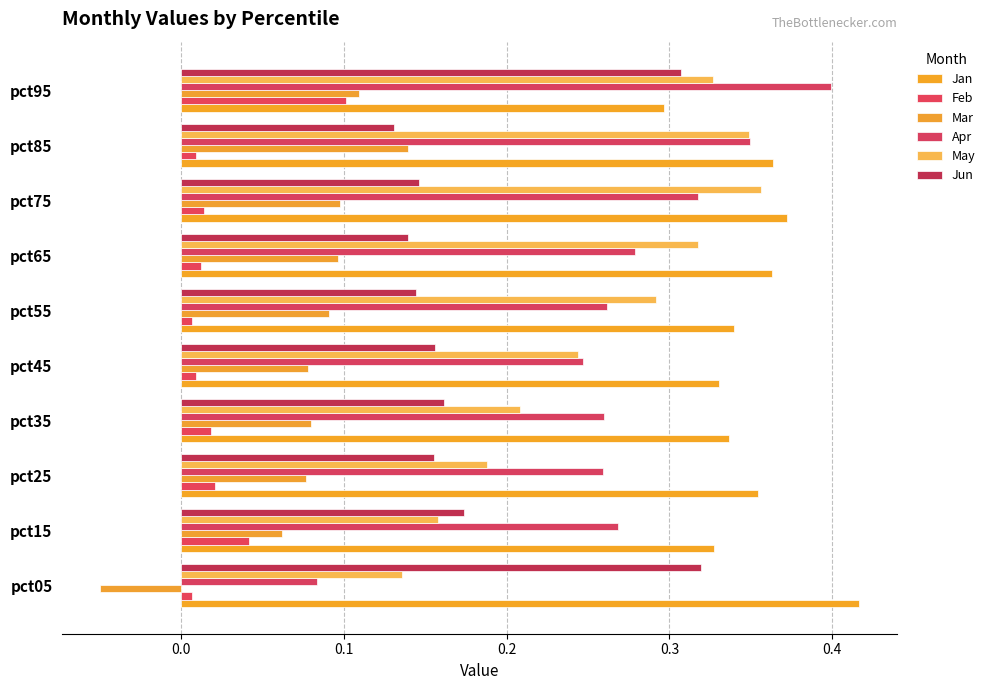

How many distinct data groups are displayed?

6